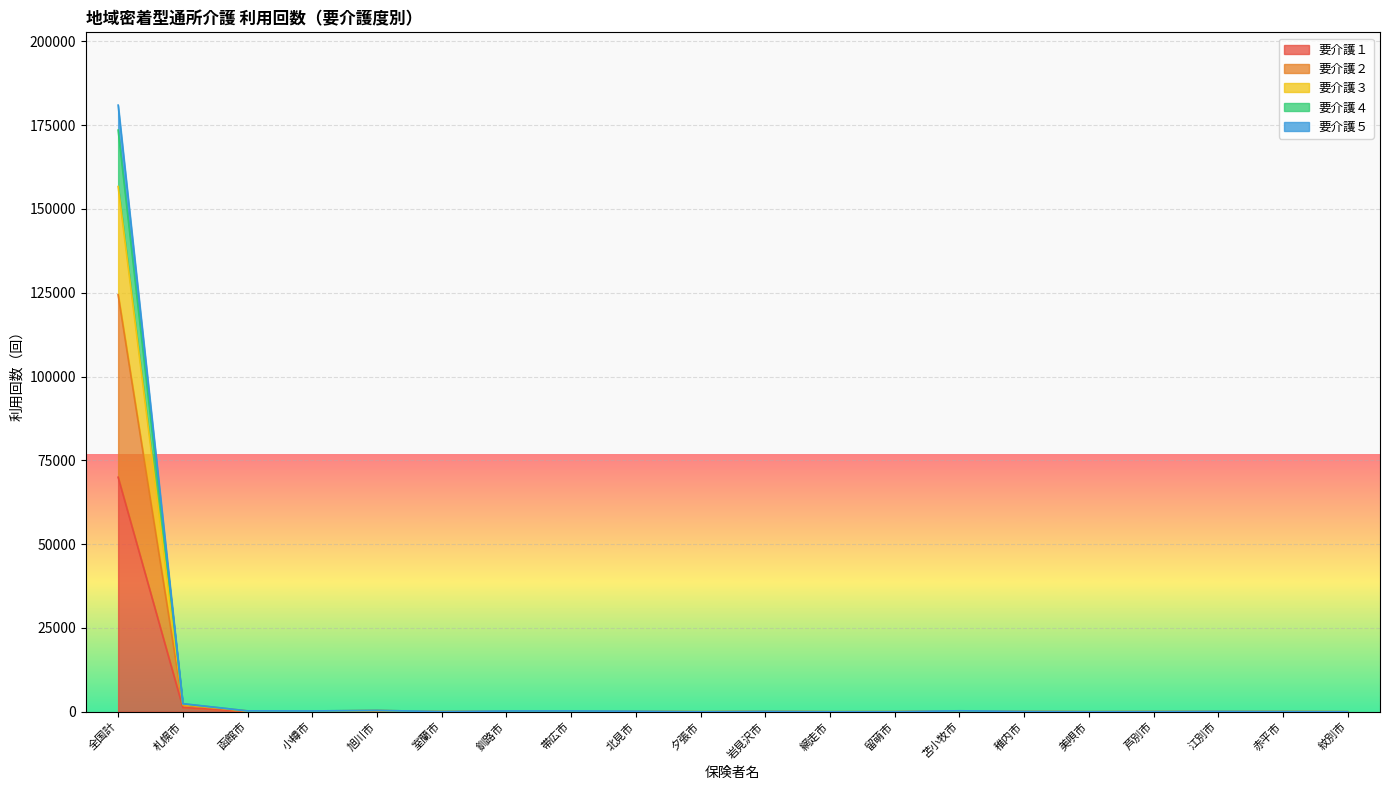

At which category is the sum across all series the highest?

全国計